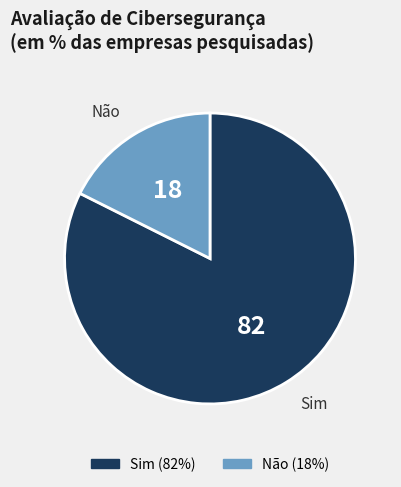

What is the ratio of the value at Sim to the value at Não?

4.7